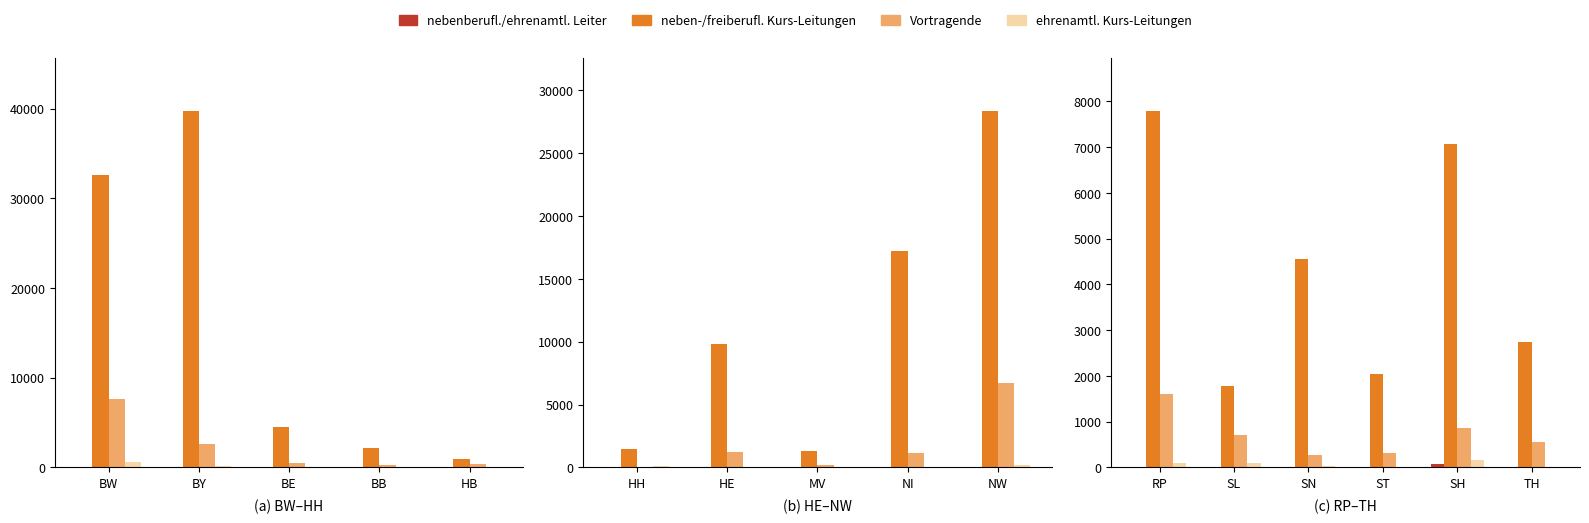

What is the average value of the nebenberufl./ehrenamtl. Leiter series?

15